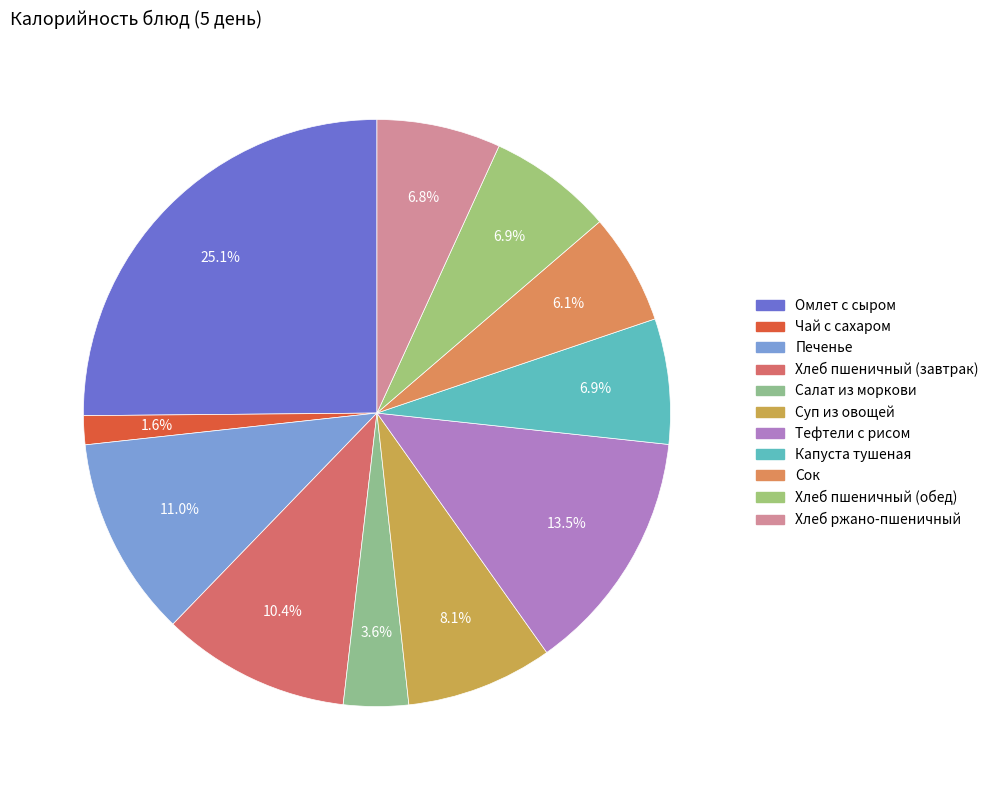

What is the ratio of the value at Суп из овощей to the value at Тефтели с рисом?

0.6